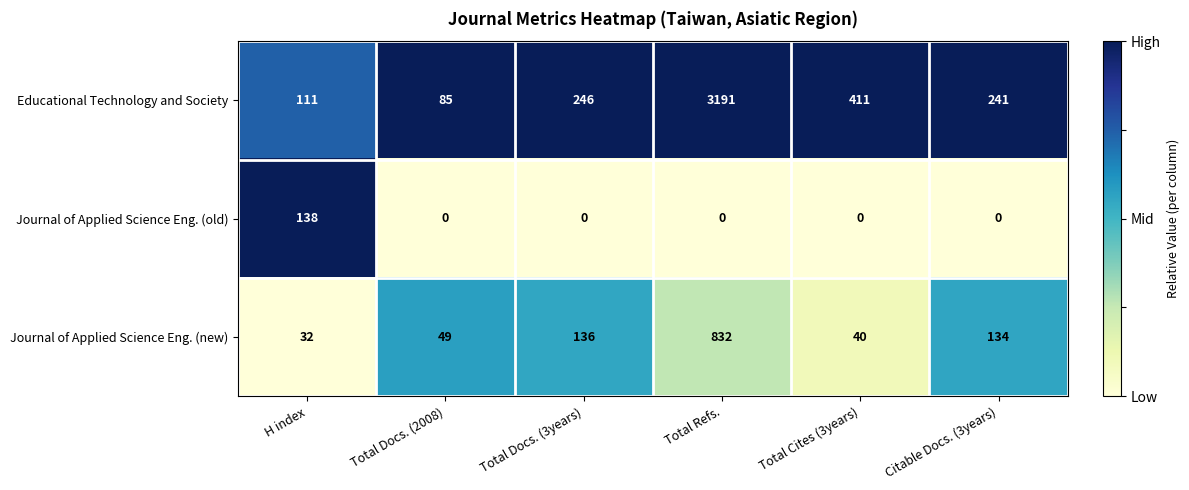

List the series in order of their peak value, highest first.

Educational Technology and Society, Journal of Applied Science Eng. (new), Journal of Applied Science Eng. (old)